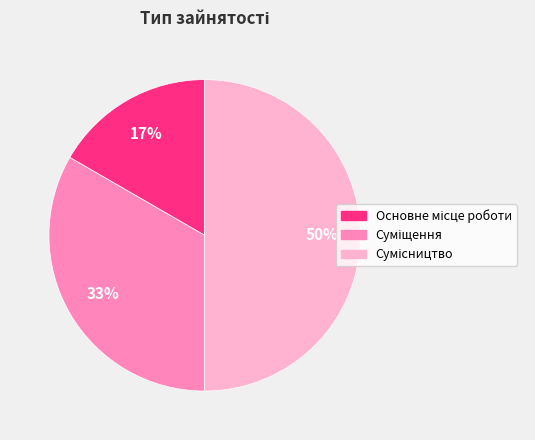

How many slices are in this pie chart?

3